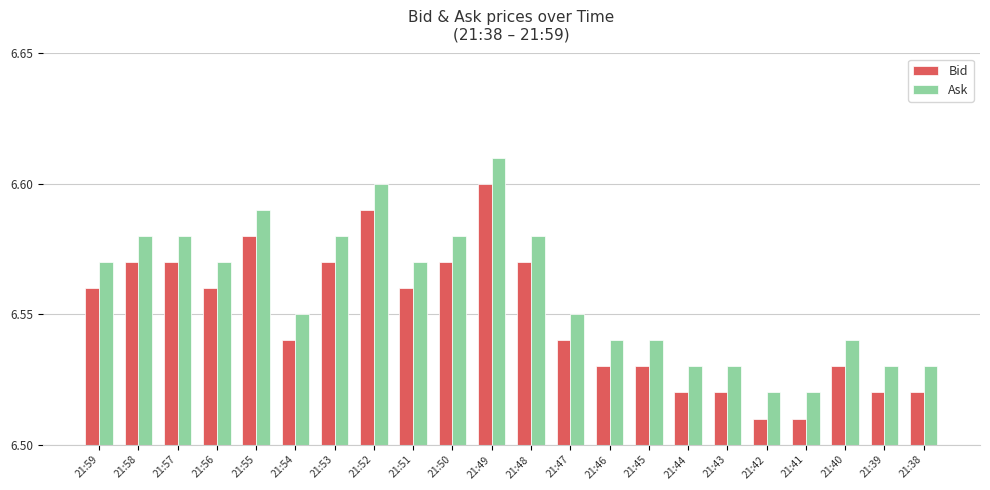

The Bid series shows 0.0 at 21:56. True or false?

False